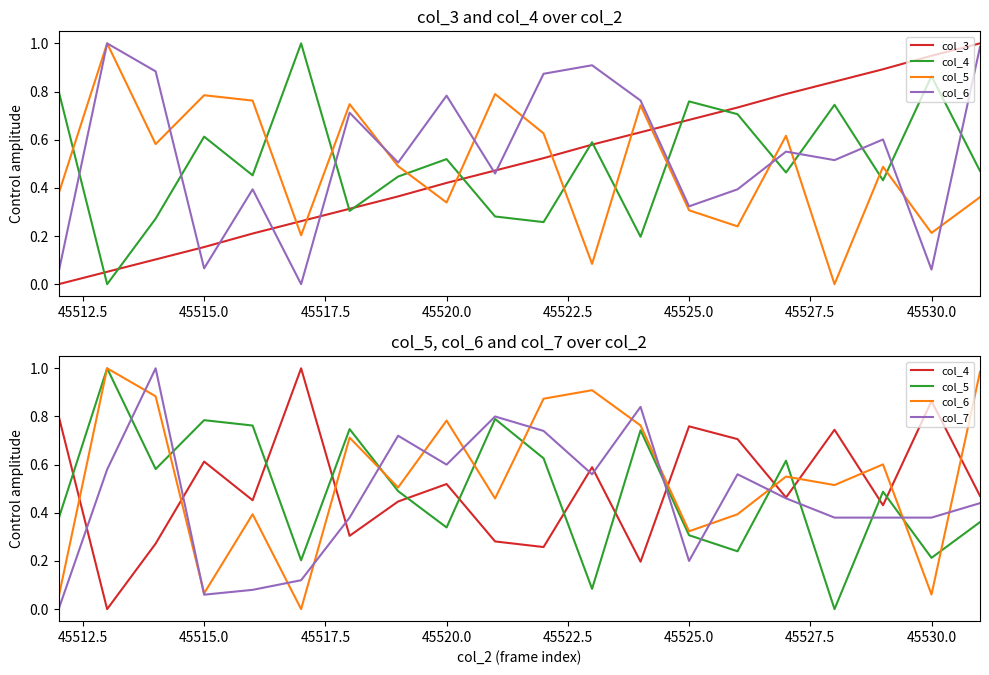

Which series has the largest total across all categories?

col_6